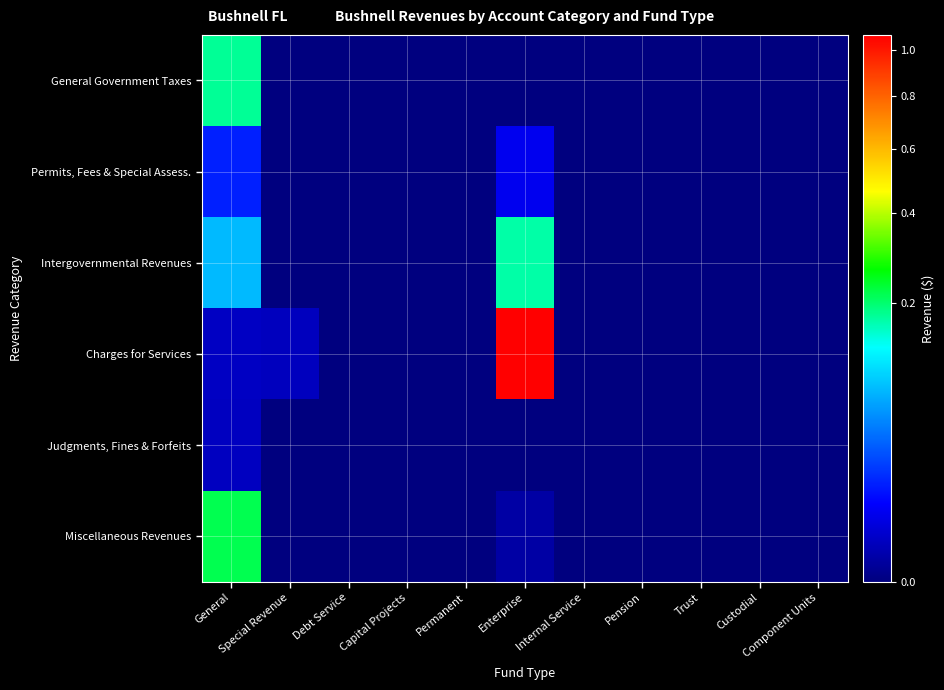

At Capital Projects, list the series in order from smallest to largest.

General Government Taxes, Permits, Fees & Special Assess., Intergovernmental Revenues, Charges for Services, Judgments, Fines & Forfeits, Miscellaneous Revenues